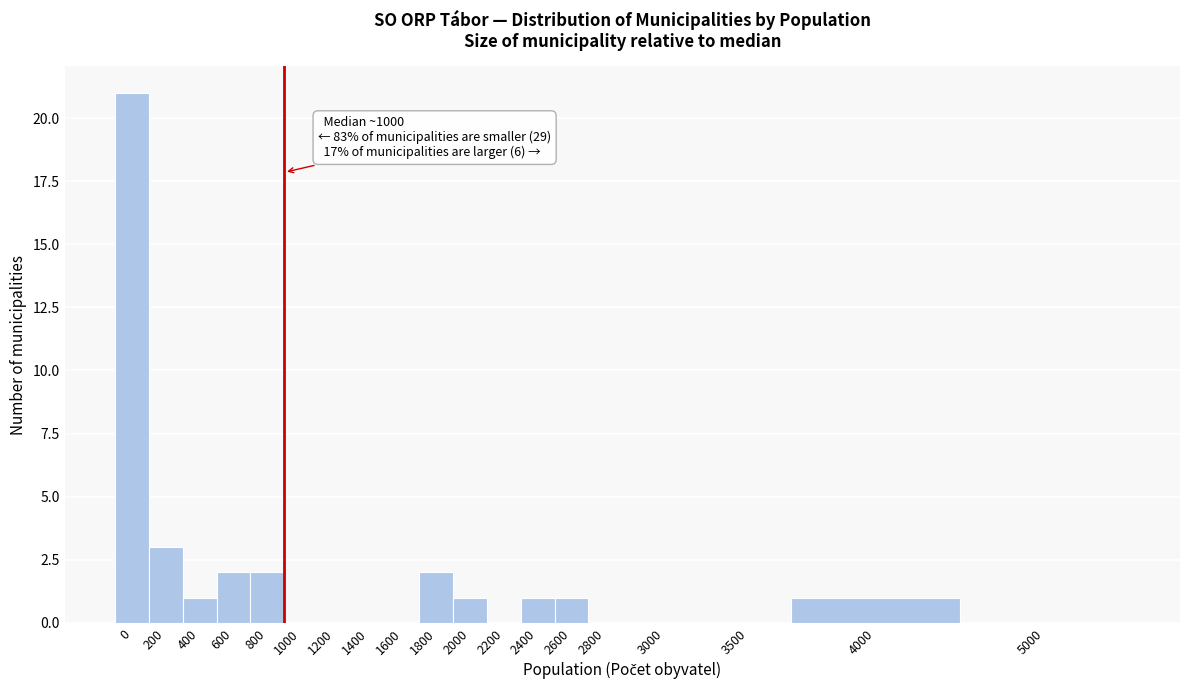

Reading right to left, extract all data points from this chart.

5000=0	4000=1	3500=0	3000=0	2800=0	2600=1	2400=1	2200=0	2000=1	1800=2	1600=0	1400=0	1200=0	1000=0	800=2	600=2	400=1	200=3	0=21